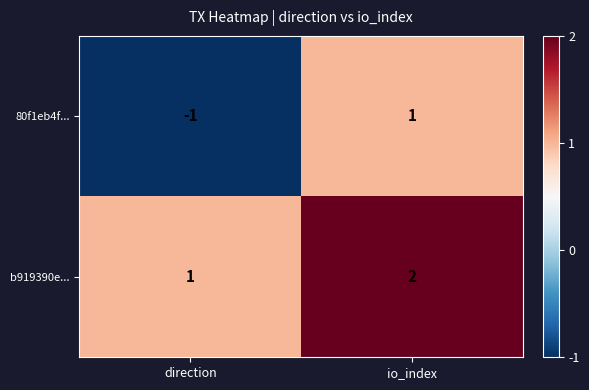

What is the sum of all b919390e... values?

3